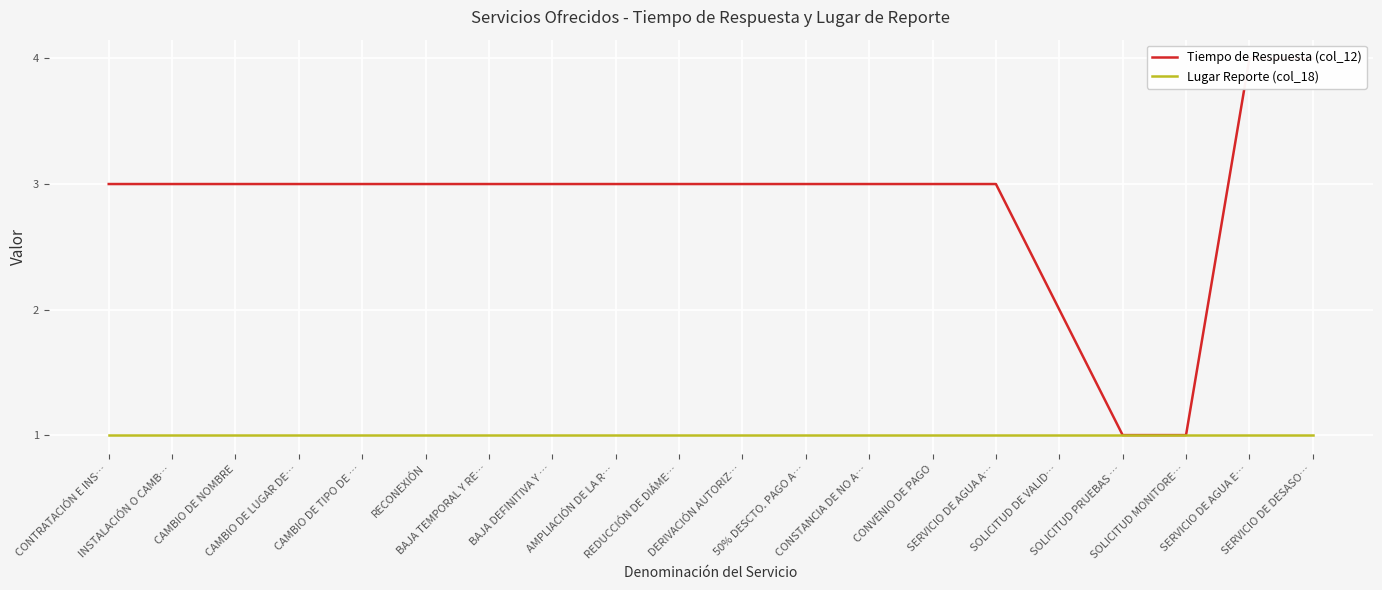

The value of Lugar Reporte (col_18) at BAJA DEFINITIVA Y … is 0. True or false?

False